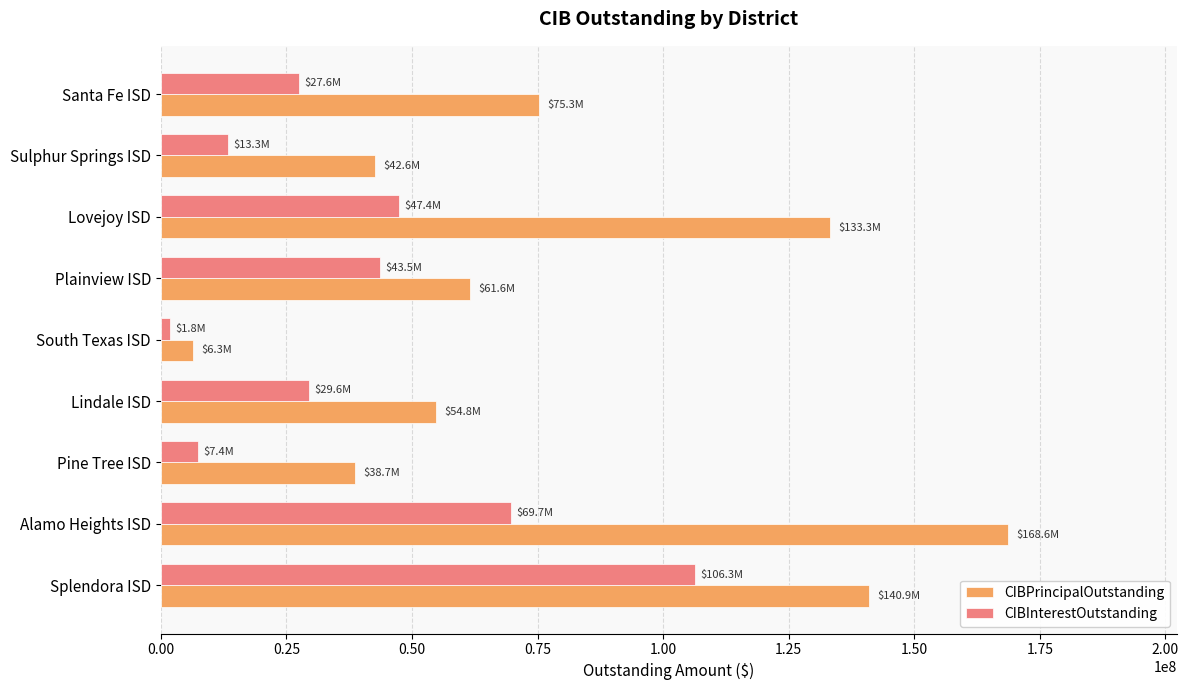

What is the average value of the CIBPrincipalOutstanding series?

80227777.8